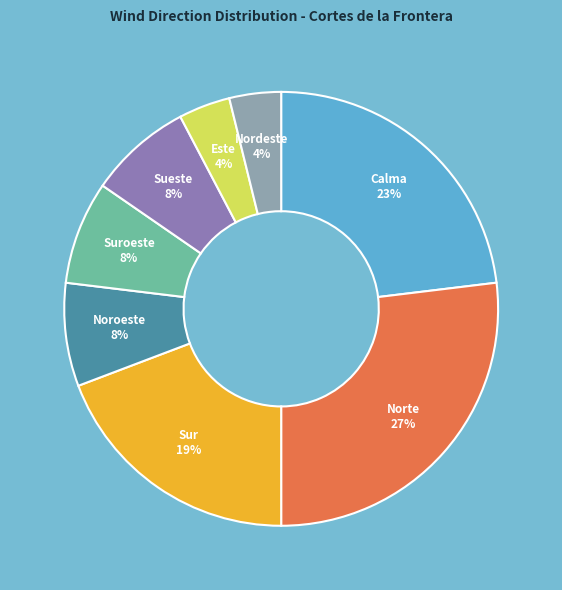

Count the number of slices in the pie.

8